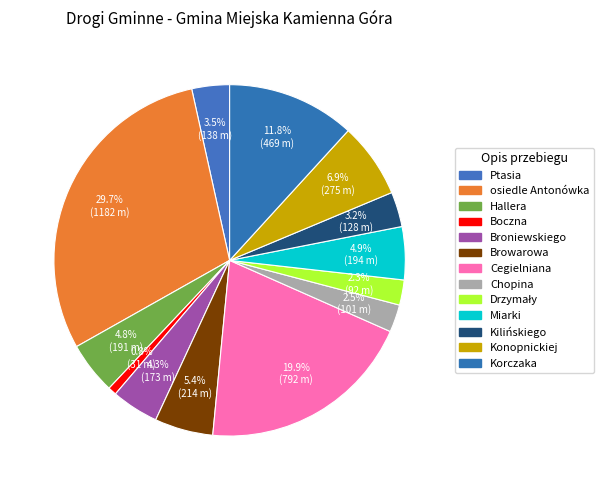

Which category has the smallest portion of the pie?

Boczna